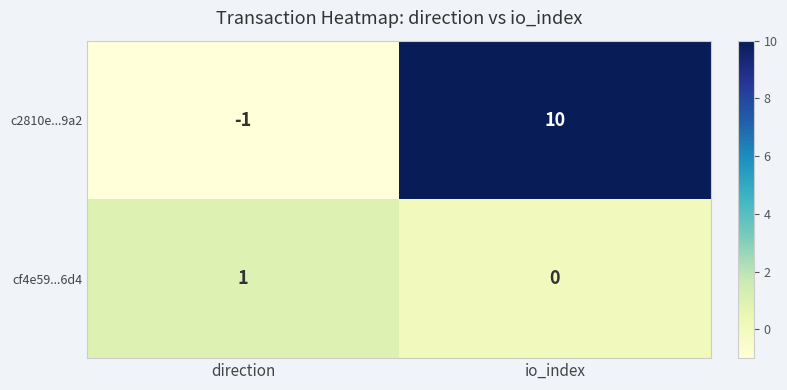

At which label is cf4e59...6d4 closest to 0?

io_index